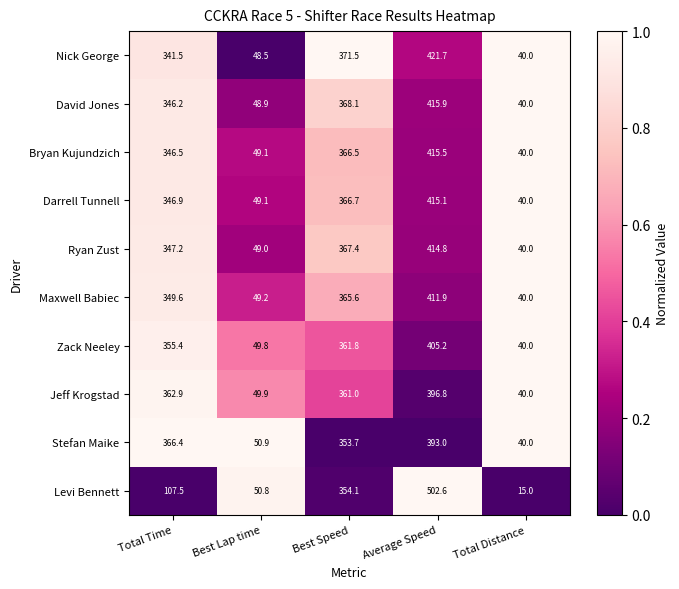

What is the sum of the Maxwell Babiec values at Best Lap time and Best Speed?

414.8